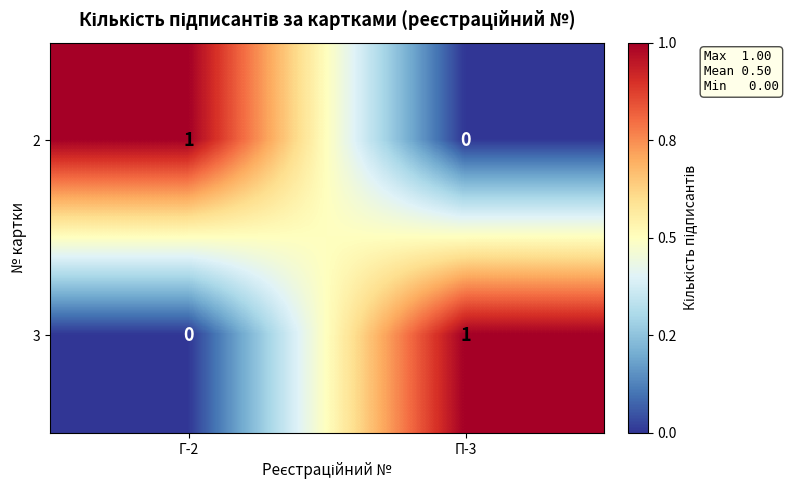

The value of 2 at П-3 is 0. True or false?

True